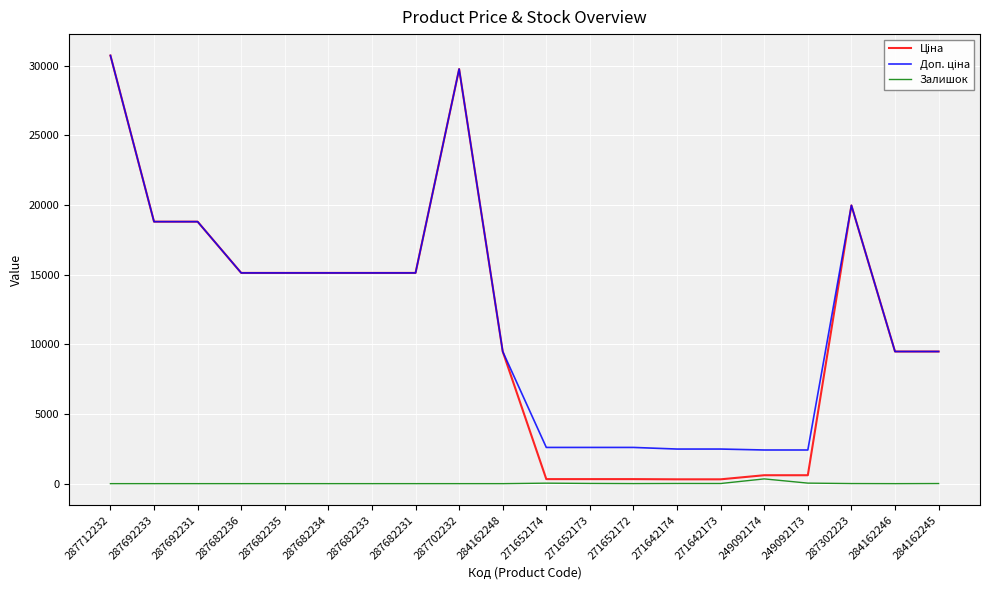

What is the greatest value displayed?

30717.1